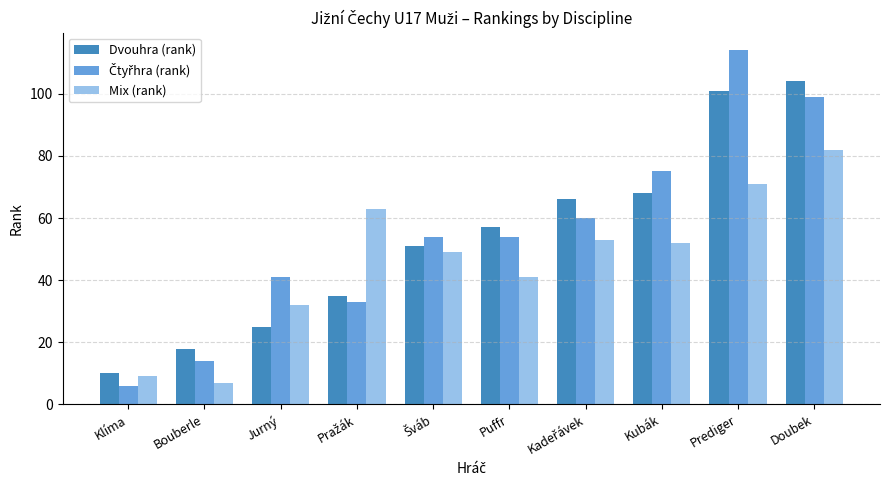

What position from the left is Bouberle?

2